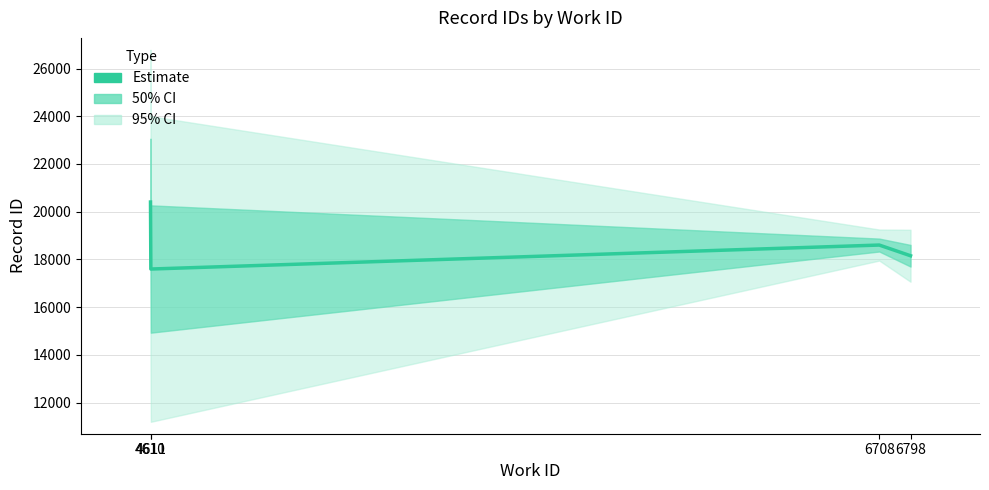

True or false: there are more than 2 points higher than both neighbors.

False